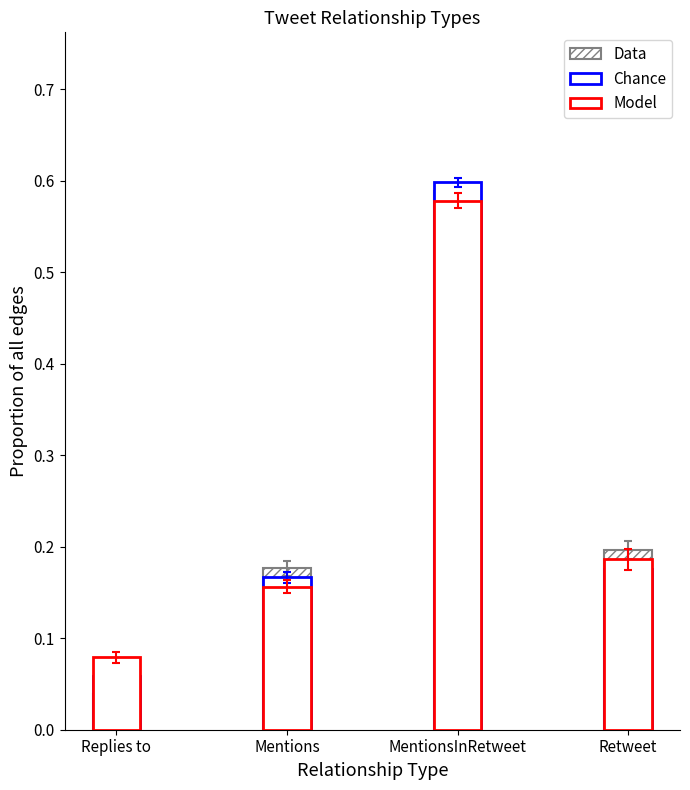

Reading right to left, extract all data points from this chart.

Data: Retweet=0.2	MentionsInRetweet=0.6	Mentions=0.2	Replies to=0.0
Chance: Retweet=0.2	MentionsInRetweet=0.6	Mentions=0.2	Replies to=0.1
Model: Retweet=0.2	MentionsInRetweet=0.6	Mentions=0.2	Replies to=0.1